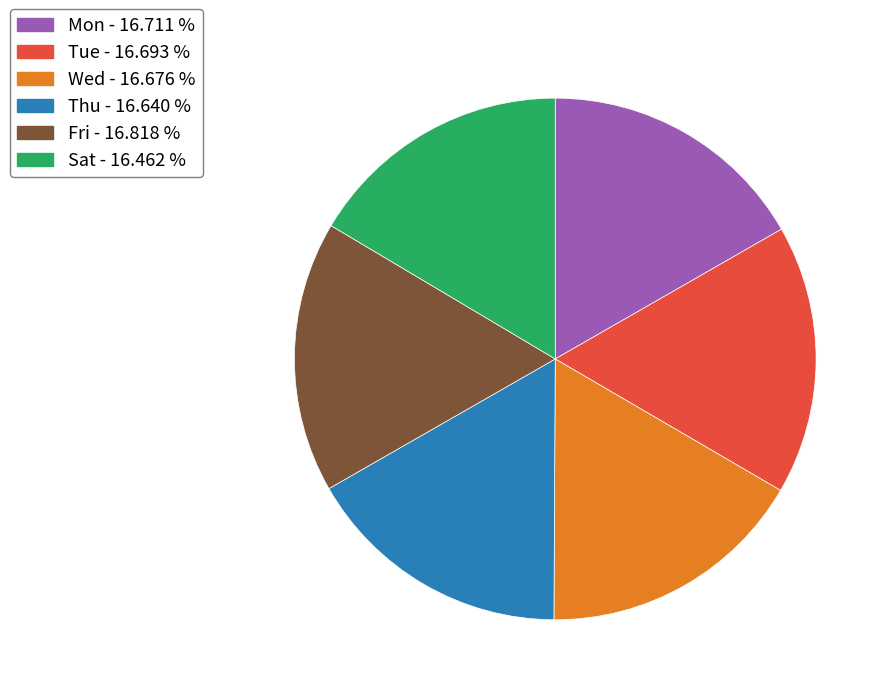

What is the ratio of the value at Mon to the value at Fri?

1.0